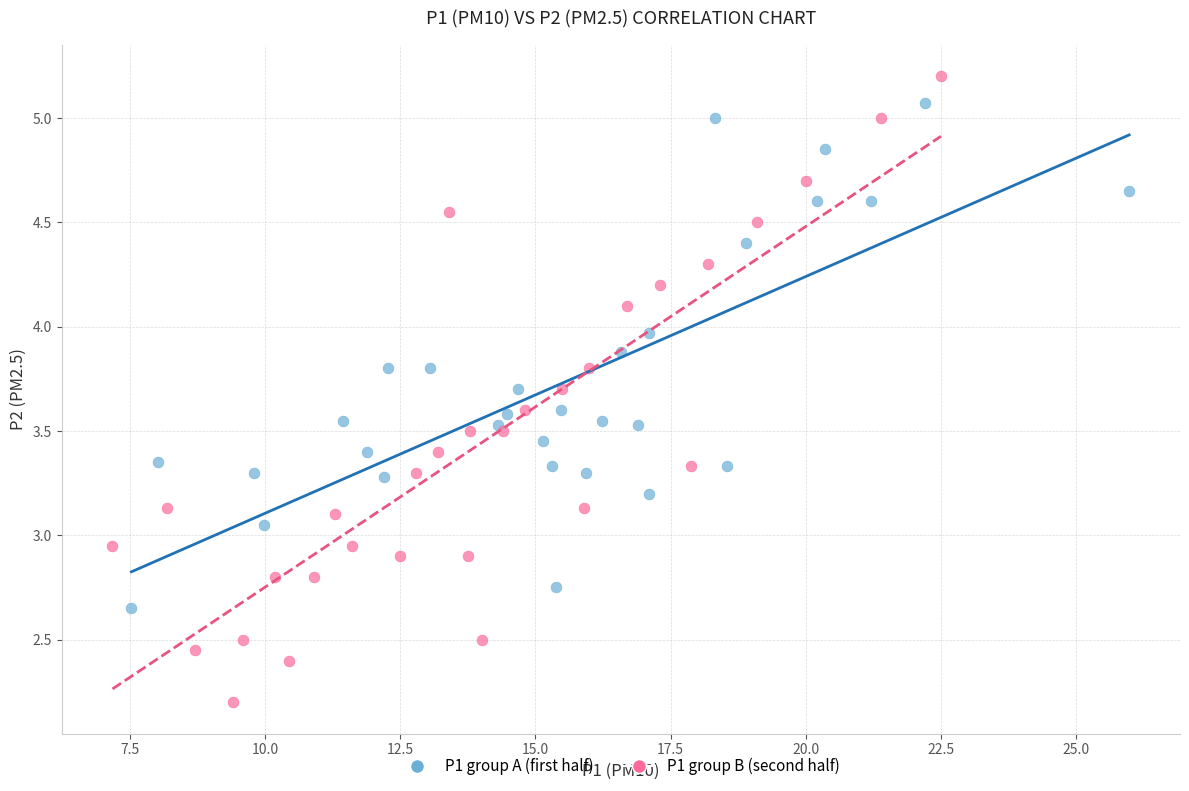

Which series has the widest spread of Y values?

P1 group B (second half)